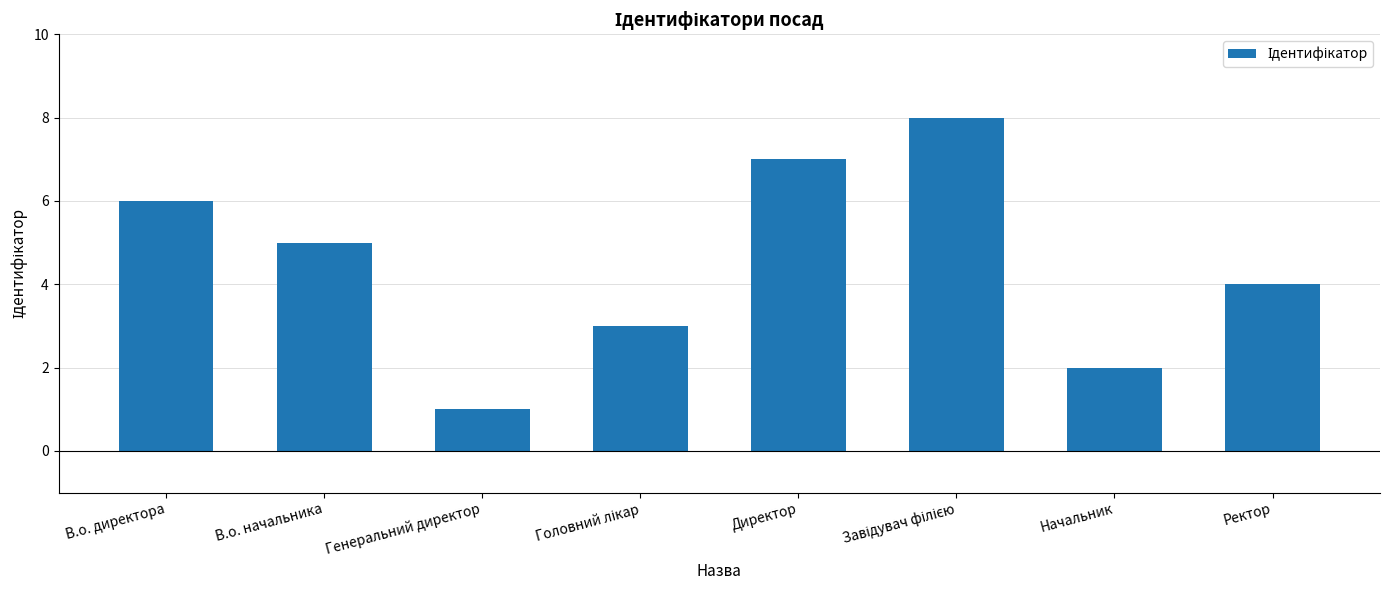

Reading left to right, extract all data points from this chart.

6	5	1	3	7	8	2	4